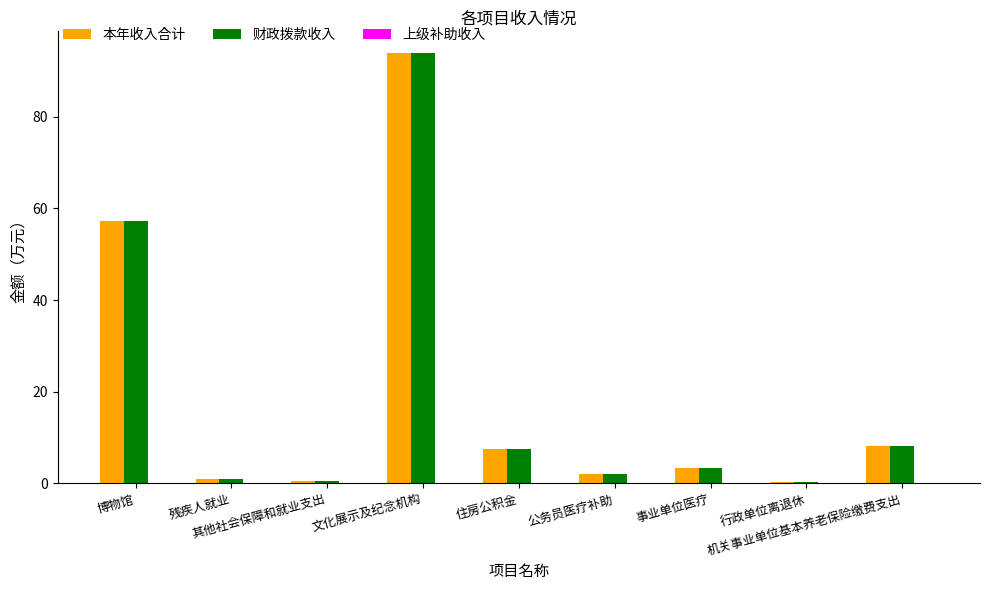

At which category is the sum across all series the highest?

文化展示及纪念机构